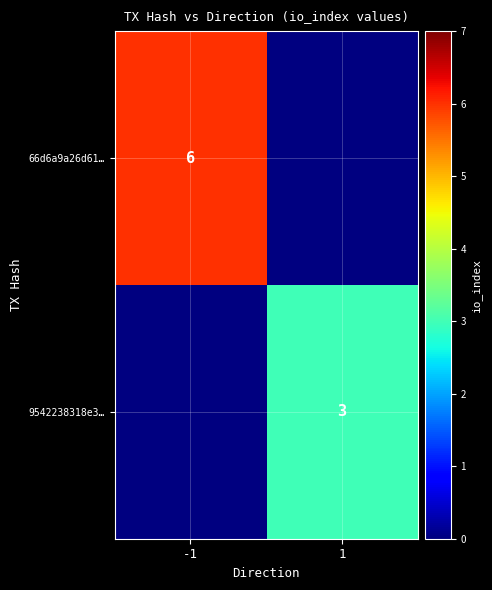

The 66d6a9a26d61… series shows 1.9 at -1. True or false?

False